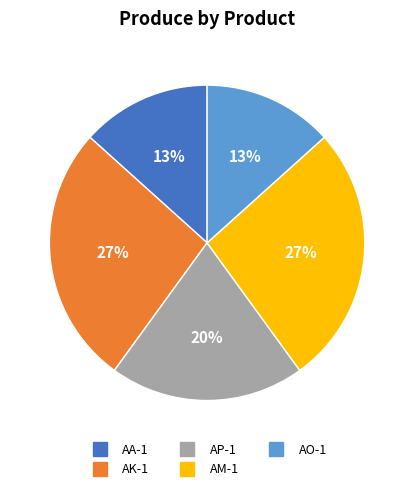

To the nearest percent, what is the average slice percentage?

20%